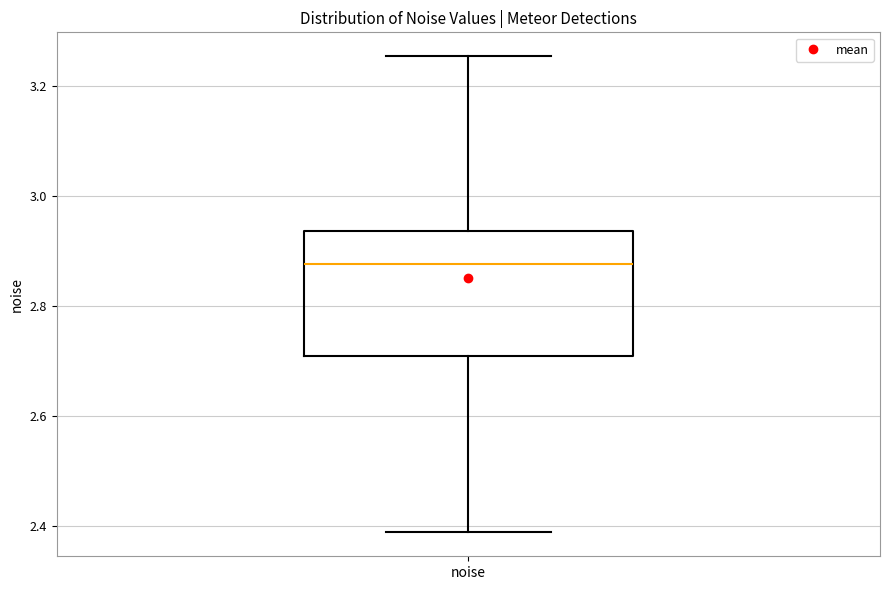

Transcribe this box plot: give where the median line is, the range the box spans, and where the two whiskers end, as read against the y-axis. The values are not printed on the chart, so give them approximately, as read against the axis.

median 2.88, box 2.70 to 2.94, whiskers 2.38 to 3.26